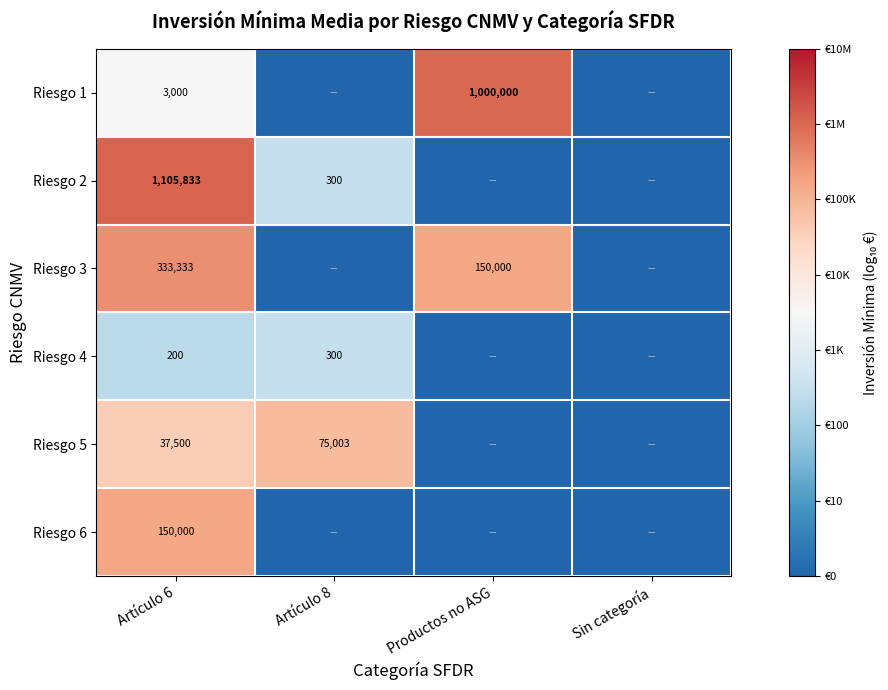

True or false: Riesgo 2 has a value of 1520812 at Artículo 6.

False